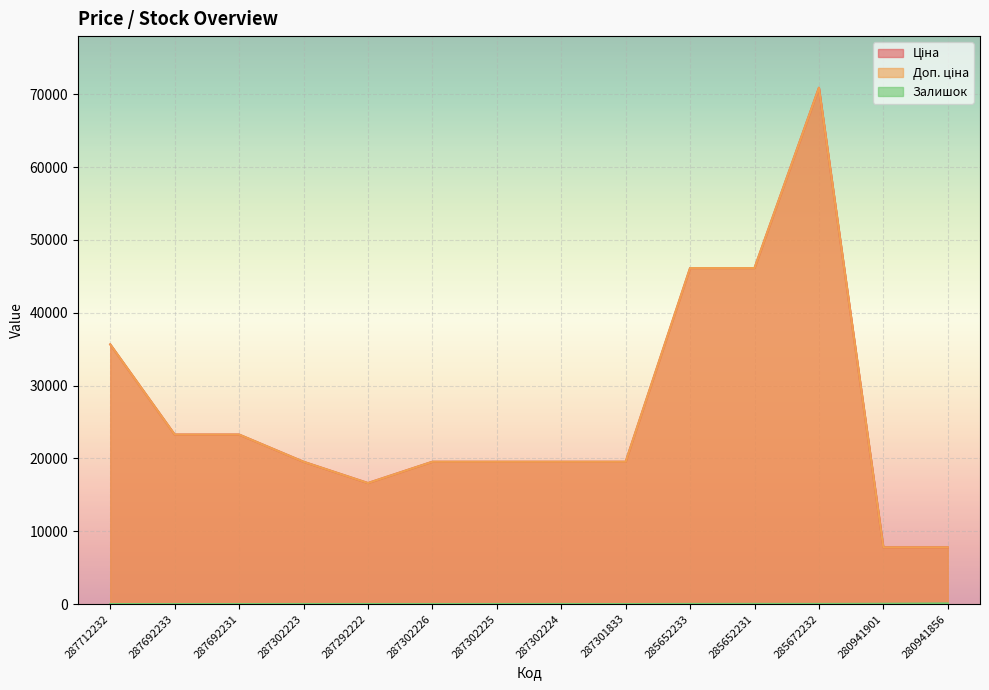

Reading left to right, transcribe all the data shown in this chart.

Ціна: 287712232=35659.4	287692233=23278.2	287692231=23278.2	287302223=19542.7	287292222=16618.0	287302226=19542.7	287302225=19542.7	287302224=19542.7	287301833=19542.7	285652233=46143.9	285652231=46143.9	285672232=70906.0	280941901=7792.9	280941856=7792.9
Доп. ціна: 287712232=35659.4	287692233=23278.2	287692231=23278.2	287302223=19542.7	287292222=16618.0	287302226=19542.7	287302225=19542.7	287302224=19542.7	287301833=19542.7	285652233=46143.9	285652231=46143.9	285672232=70906.0	280941901=7792.9	280941856=7792.9
Залишок: 287712232=0.0	287692233=0.0	287692231=0.0	287302223=8.0	287292222=6.0	287302226=5.0	287302225=7.0	287302224=8.0	287301833=0.0	285652233=16.0	285652231=24.0	285672232=16.0	280941901=39.0	280941856=87.0